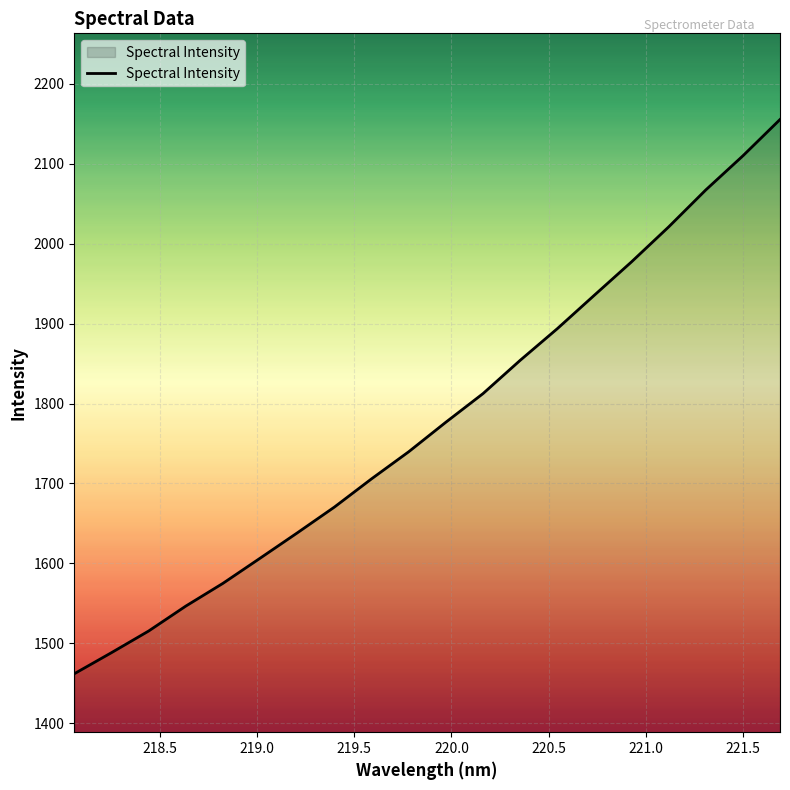

What is the maximum value shown in the chart?

2155.2